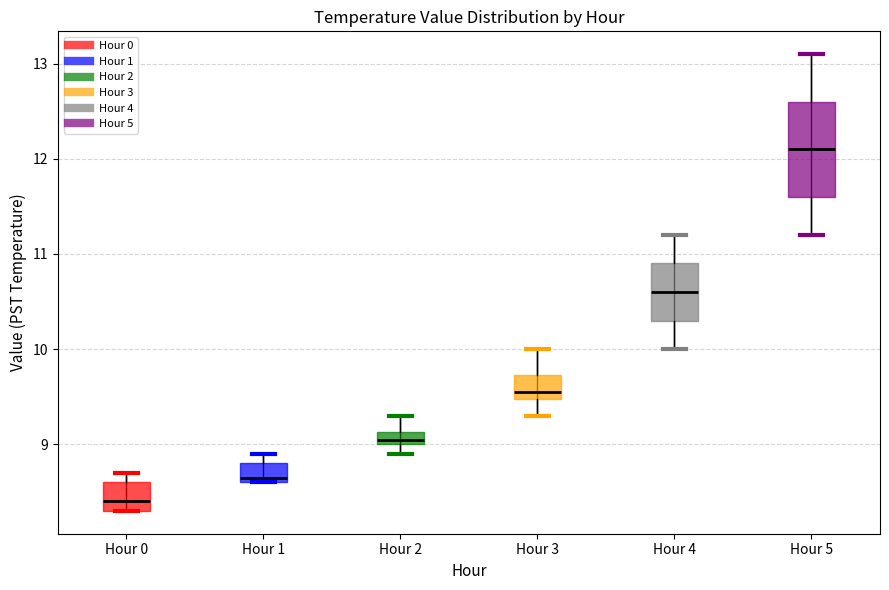

Which box's median line is the highest?

Hour 5